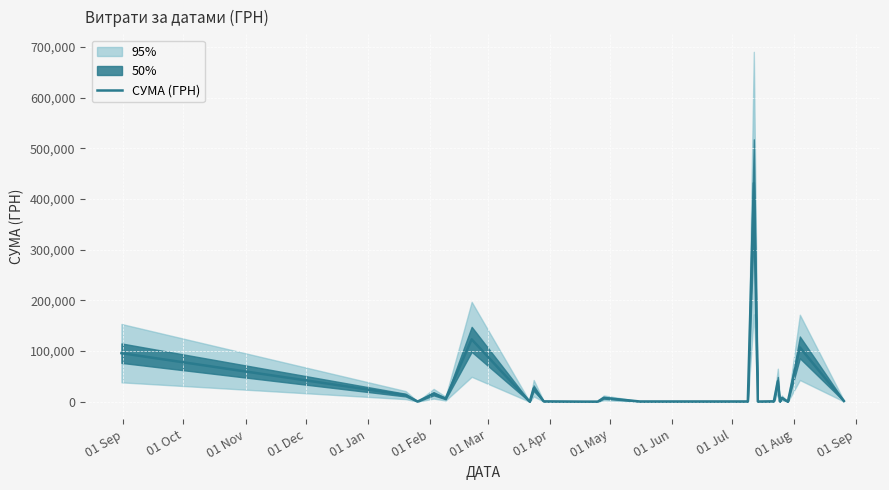

True or false: the data shows 363.5 at 01 Jun.

True